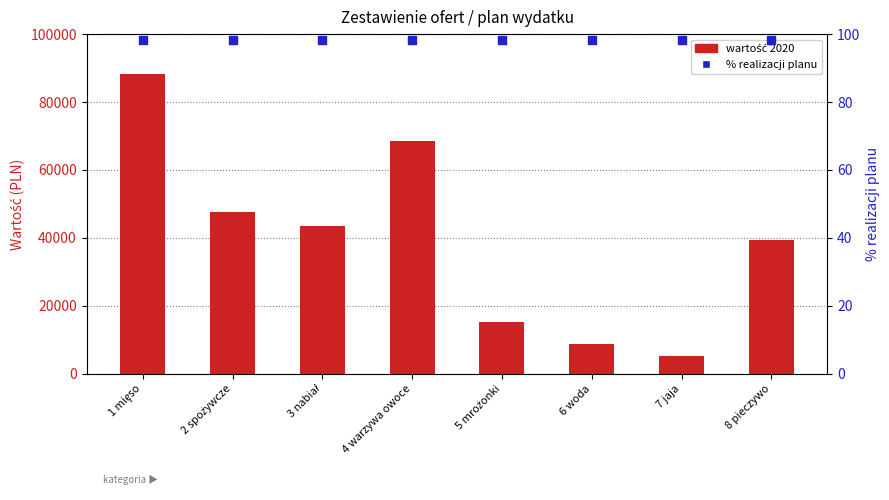

Is the value of wartość 2020 at 1 mięso greater than the value of % realizacji planu at 8 pieczywo?

Yes